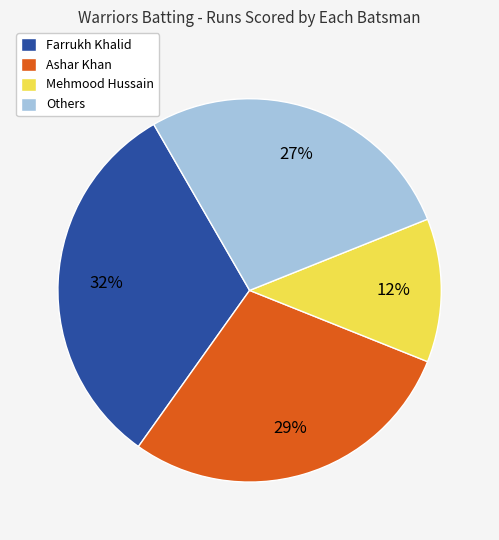

Which has a higher value, Ashar Khan or Mehmood Hussain?

Ashar Khan